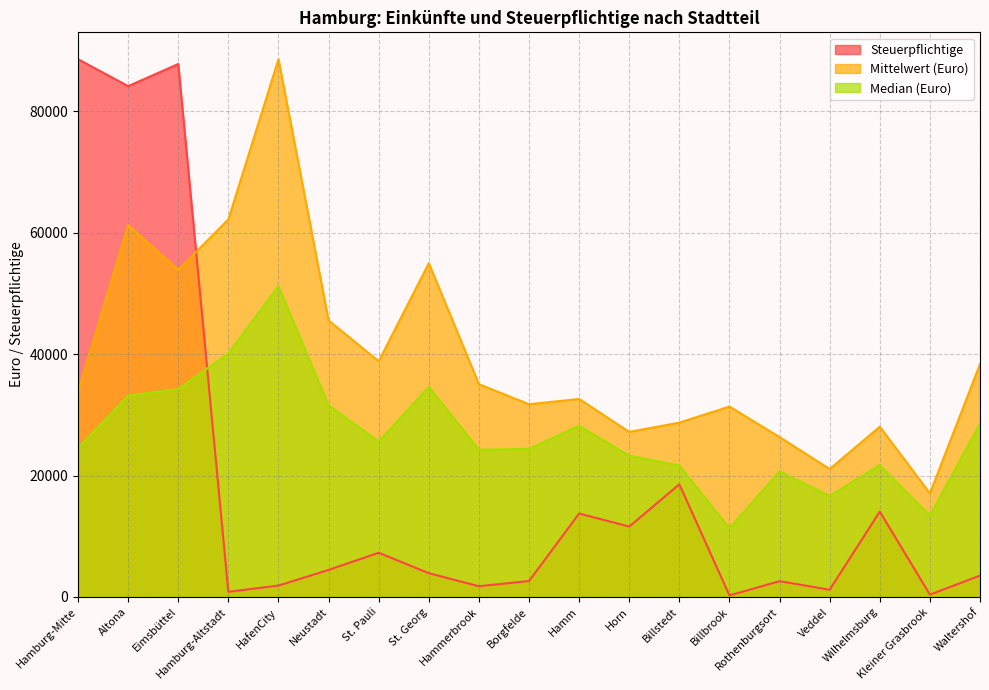

Reading right to left, transcribe all the data shown in this chart.

Steuerpflichtige: Waltershof=3511.1	Kleiner Grasbrook=381.5	Wilhelmsburg=14058.4	Veddel=1181.0	Rothenburgsort=2594.4	Billbrook=250.8	Billstedt=18547.9	Horn=11591.1	Hamm=13731.1	Borgfelde=2621.5	Hammerbrook=1760.8	St. Georg=3907.3	St. Pauli=7280.0	Neustadt=4444.8	HafenCity=1868.0	Hamburg-Altstadt=842.4	Eimsbüttel=87784.9	Altona=84131.4	Hamburg-Mitte=88572.0
Mittelwert (Euro): Waltershof=38358.0	Kleiner Grasbrook=17050.0	Wilhelmsburg=28037.0	Veddel=21064.0	Rothenburgsort=26322.0	Billbrook=31355.0	Billstedt=28713.0	Horn=27182.0	Hamm=32607.0	Borgfelde=31736.0	Hammerbrook=35040.0	St. Georg=54971.0	St. Pauli=38817.0	Neustadt=45539.0	HafenCity=88572.0	Hamburg-Altstadt=62184.0	Eimsbüttel=53876.0	Altona=61260.0	Hamburg-Mitte=33806.0
Median (Euro): Waltershof=28553.0	Kleiner Grasbrook=13438.0	Wilhelmsburg=21717.0	Veddel=16635.0	Rothenburgsort=20705.0	Billbrook=11325.0	Billstedt=21647.0	Horn=23260.0	Hamm=28194.0	Borgfelde=24386.0	Hammerbrook=24252.0	St. Georg=34615.0	St. Pauli=25611.0	Neustadt=31559.0	HafenCity=51200.0	Hamburg-Altstadt=40115.0	Eimsbüttel=34236.0	Altona=33163.0	Hamburg-Mitte=24492.0